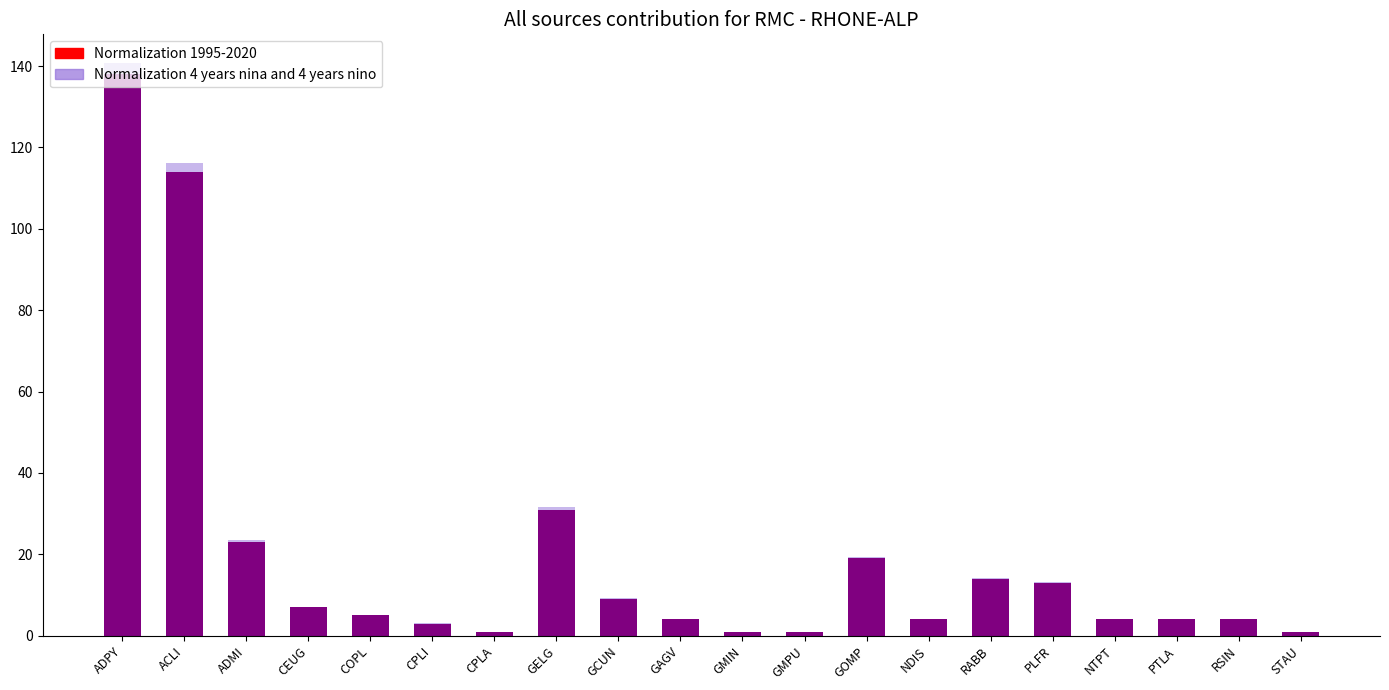

What position from the left is PLFR?

16